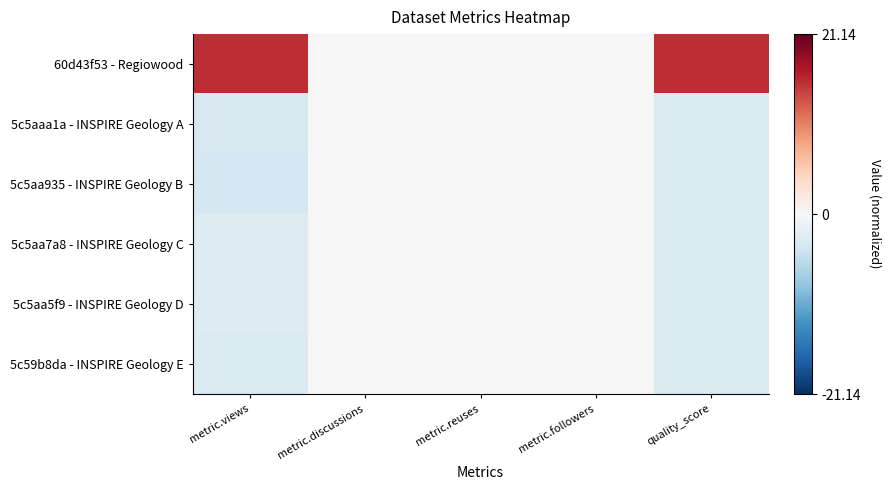

Reading left to right, list all the values displayed in this chart.

60d43f53 - Regiowood: metric.views=15.6	metric.discussions=0.0	metric.reuses=0.0	metric.followers=0.0	quality_score=15.7
5c5aaa1a - INSPIRE Geology A: metric.views=-3.4	metric.discussions=0.0	metric.reuses=0.0	metric.followers=0.0	quality_score=-3.1
5c5aa935 - INSPIRE Geology B: metric.views=-3.6	metric.discussions=0.0	metric.reuses=0.0	metric.followers=0.0	quality_score=-3.1
5c5aa7a8 - INSPIRE Geology C: metric.views=-2.8	metric.discussions=0.0	metric.reuses=0.0	metric.followers=0.0	quality_score=-3.1
5c5aa5f9 - INSPIRE Geology D: metric.views=-2.8	metric.discussions=0.0	metric.reuses=0.0	metric.followers=0.0	quality_score=-3.1
5c59b8da - INSPIRE Geology E: metric.views=-3.1	metric.discussions=0.0	metric.reuses=0.0	metric.followers=0.0	quality_score=-3.1